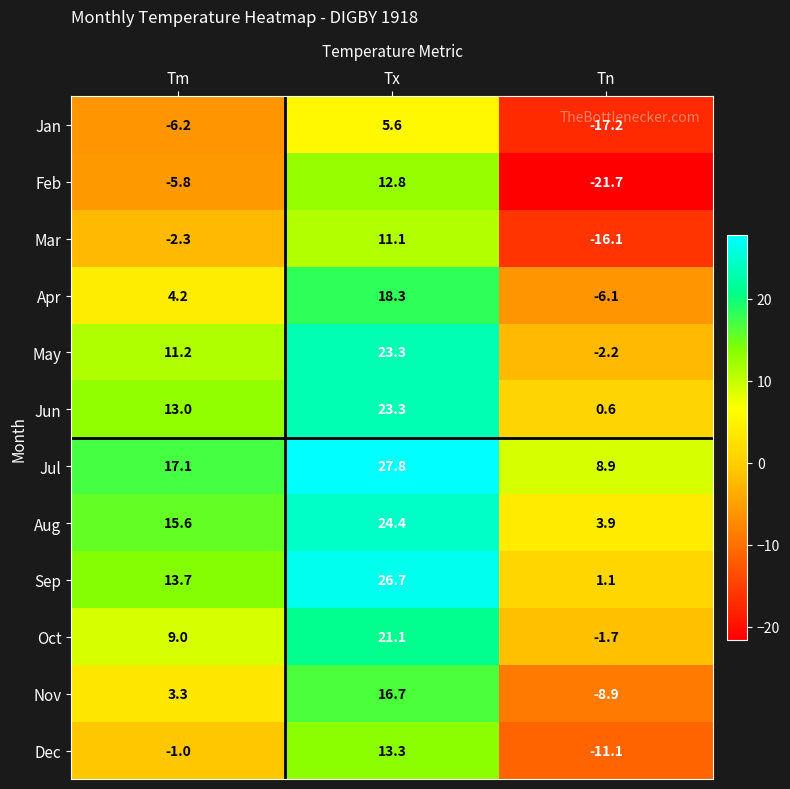

Which series changed the most between Tm and Tn?

Feb